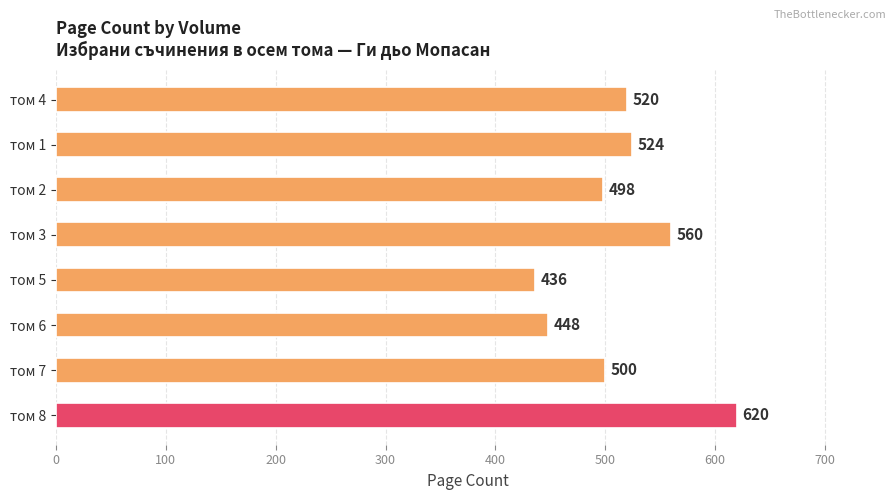

At which category does the chart reach its peak across all series?

том 8